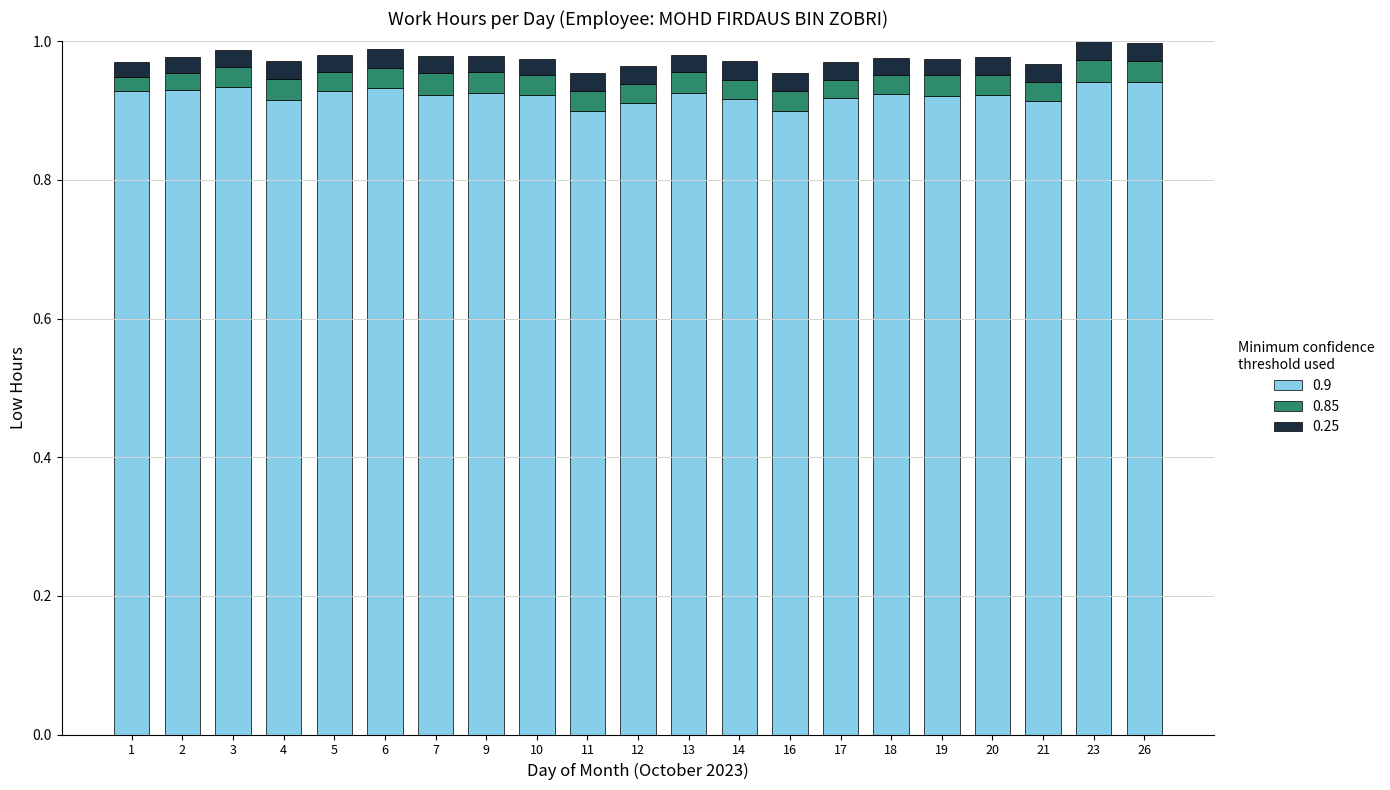

What is the total value across all series at 4?

1.0